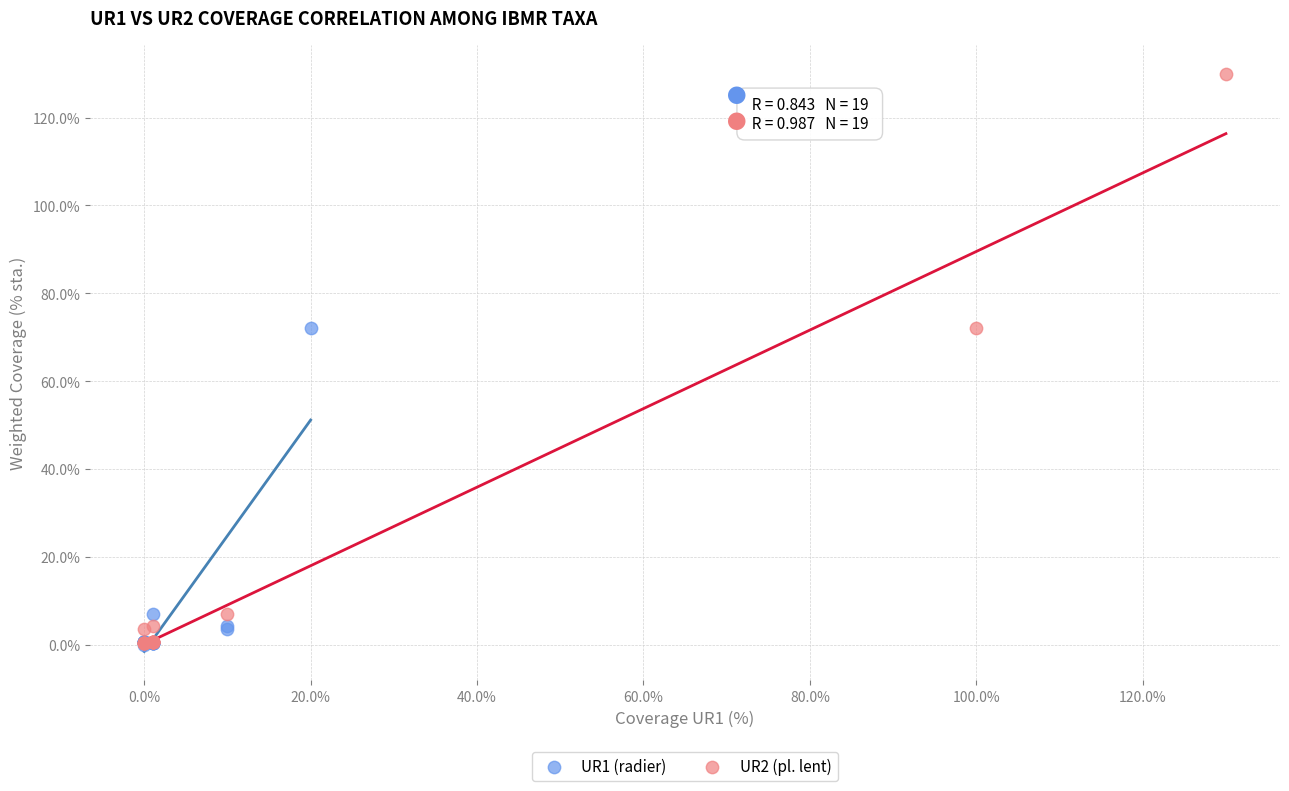

What are all the series names shown in the legend?

UR1 (radier), UR2 (pl. lent)